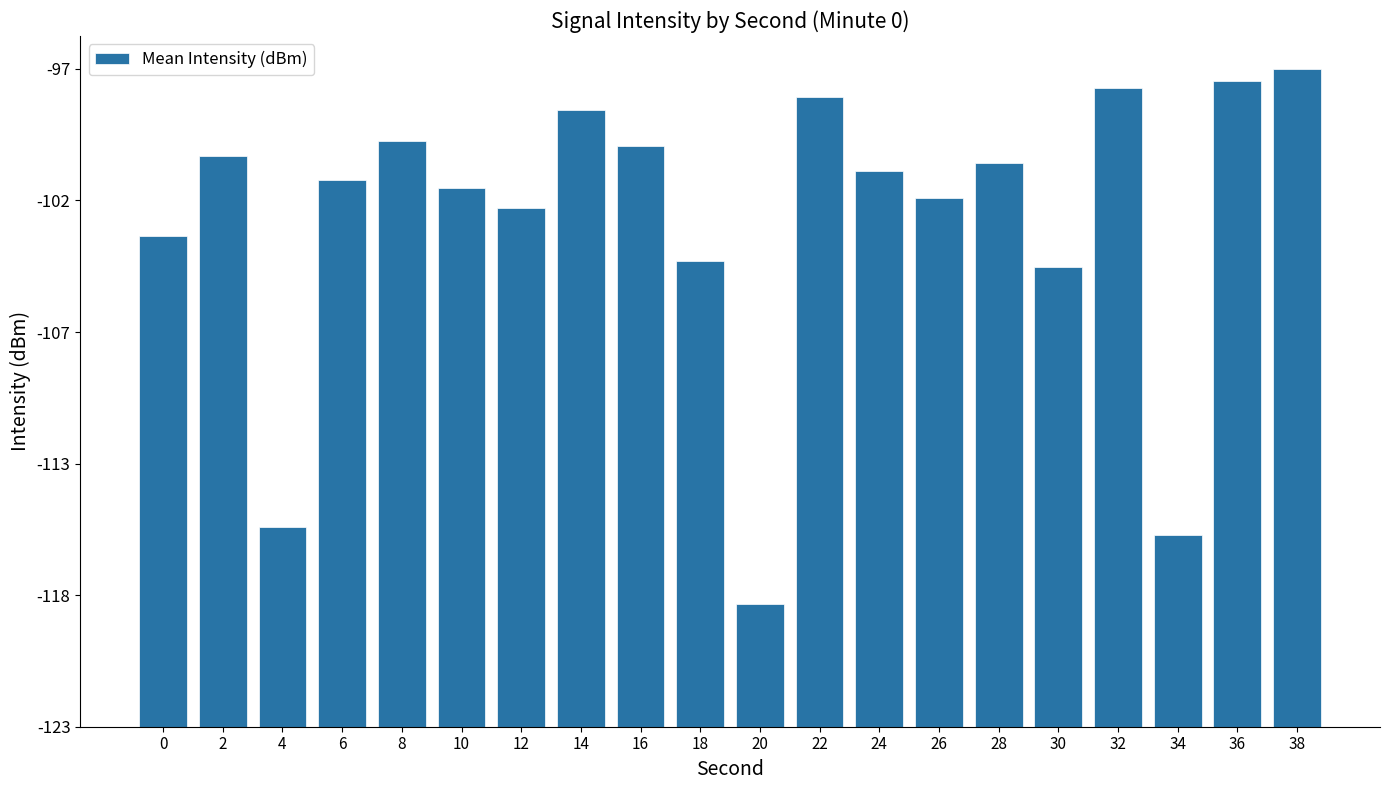

Are the bars horizontal?

No